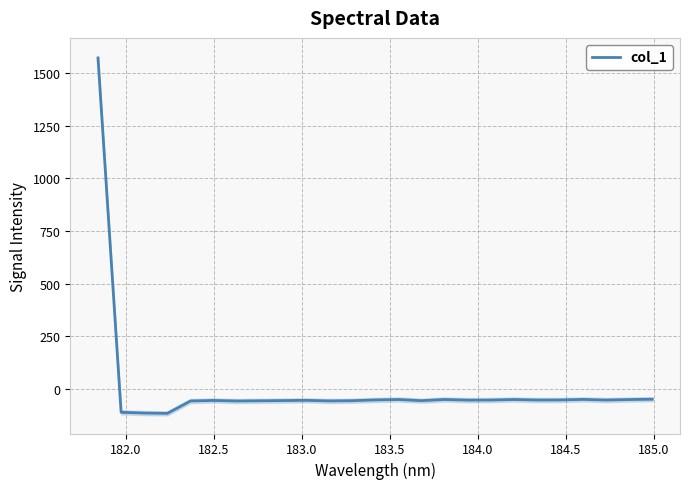

The chart shows a value of -35.7 at 185.0. True or false?

False